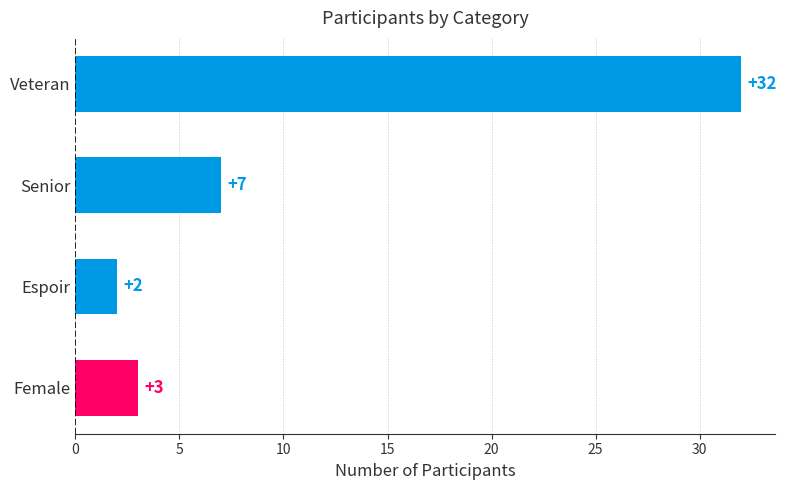

Reading bottom to top, what are all the values shown in this chart?

3	2	7	32